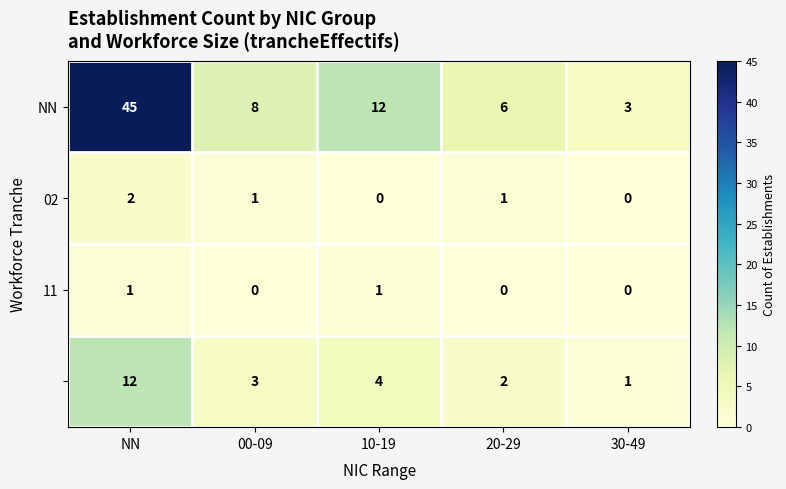

What is the total value across all series at 30-49?

4